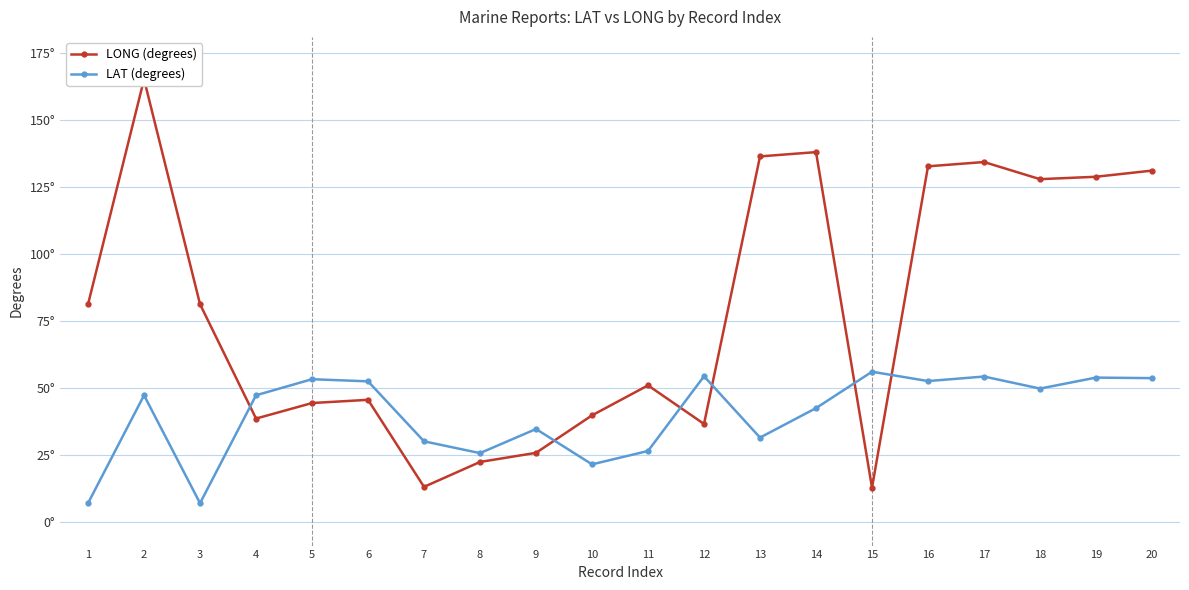

How many interior local peaks does the LAT (degrees) series have?

7